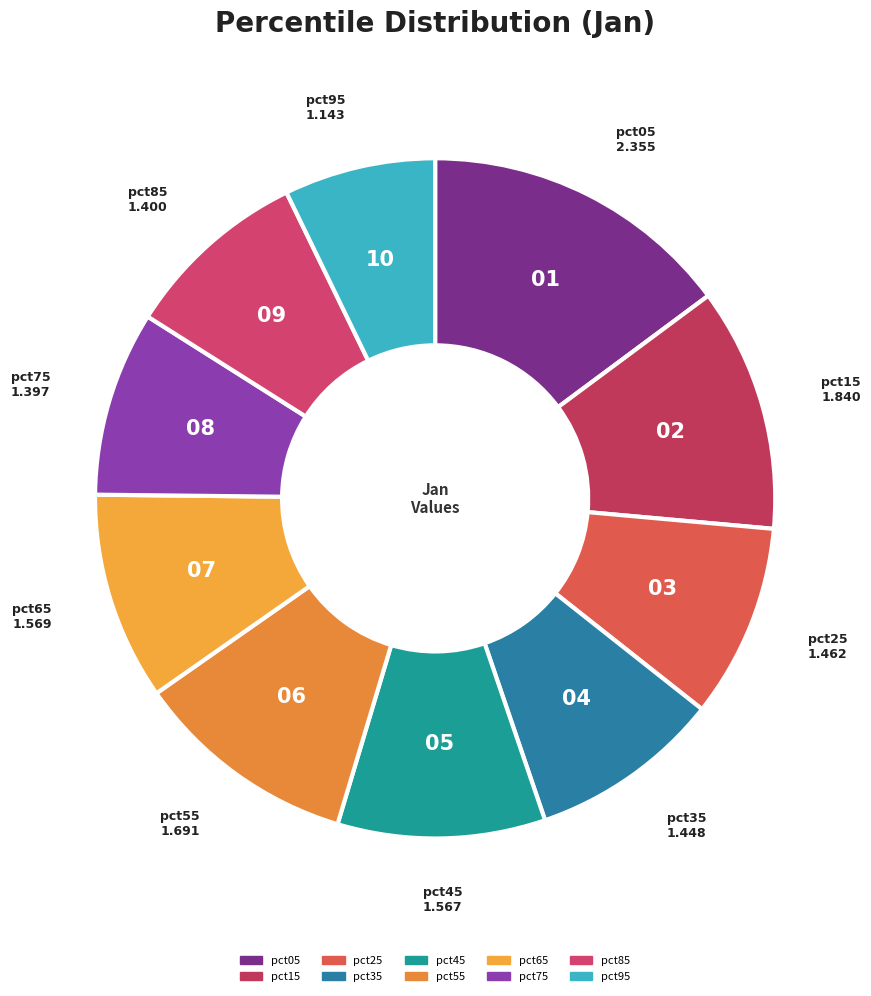

How many segments does this pie chart have?

10